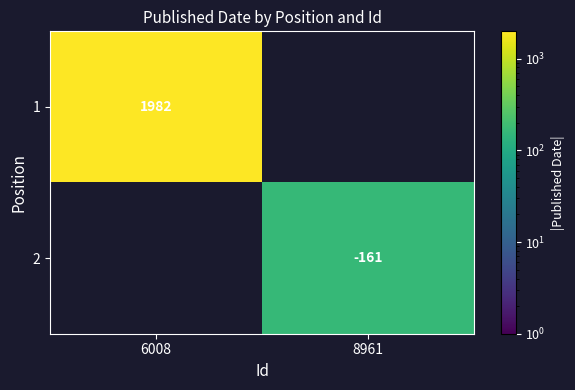

The value of 2 at 8961 is -161. True or false?

True